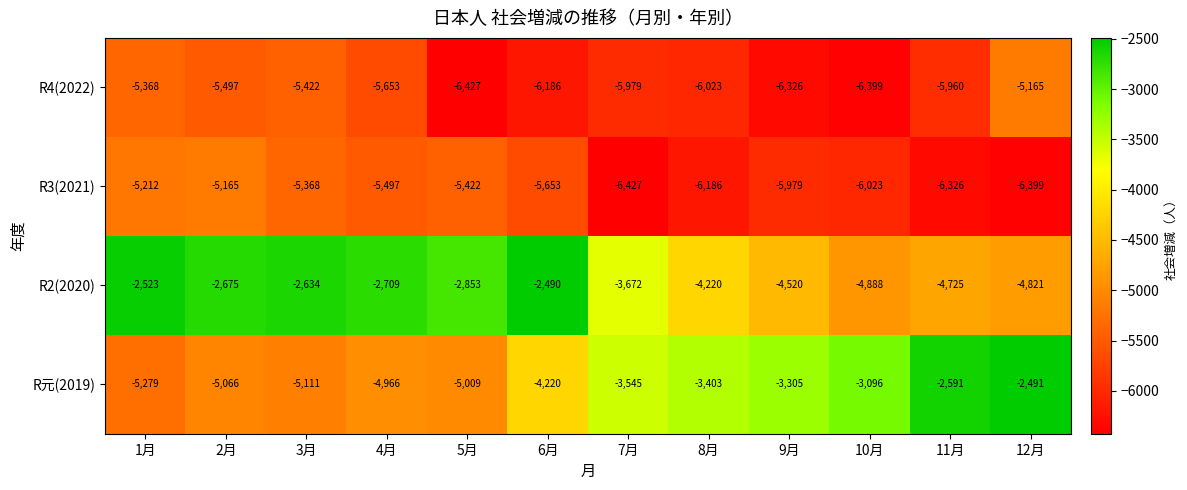

Is the value of R3(2021) at 8月 greater than the value of R2(2020) at 9月?

No